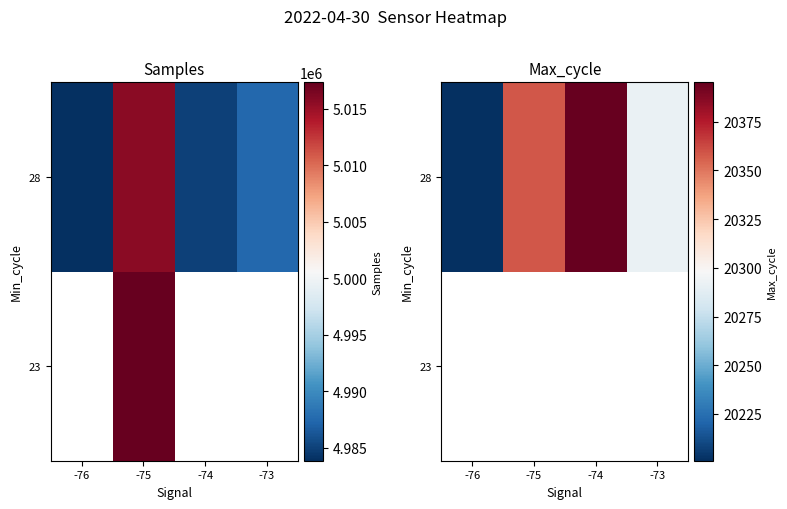

Rank the series by their average value, from highest to lowest.

23, 28